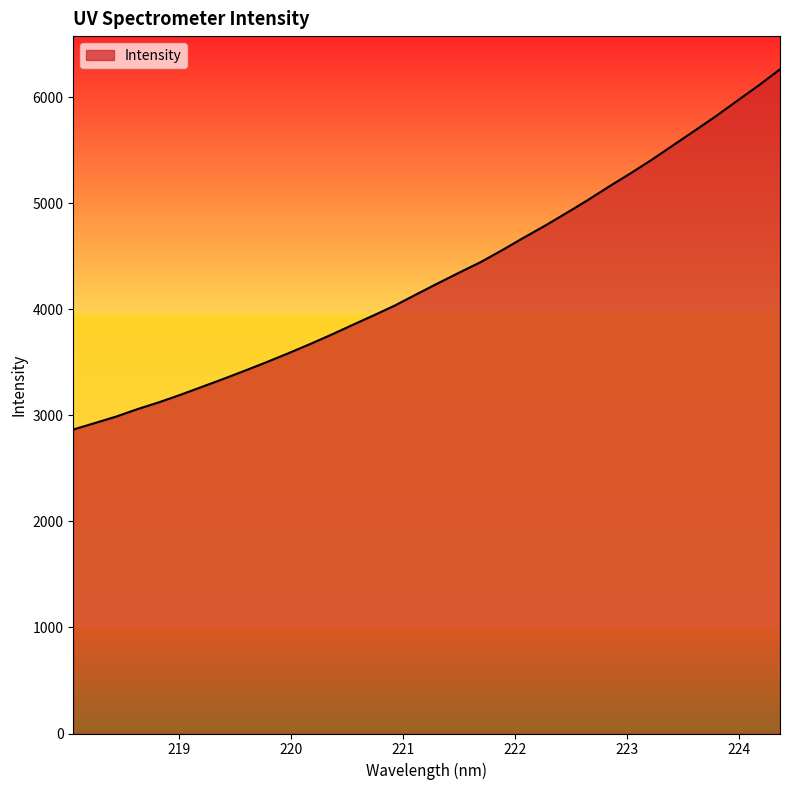

What is the minimum value shown in the chart?

2866.9